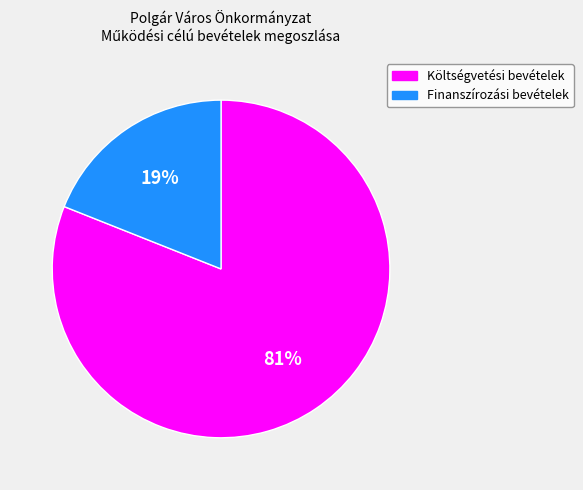

Combined, do Költségvetési bevételek and Finanszírozási bevételek account for over 50%?

Yes